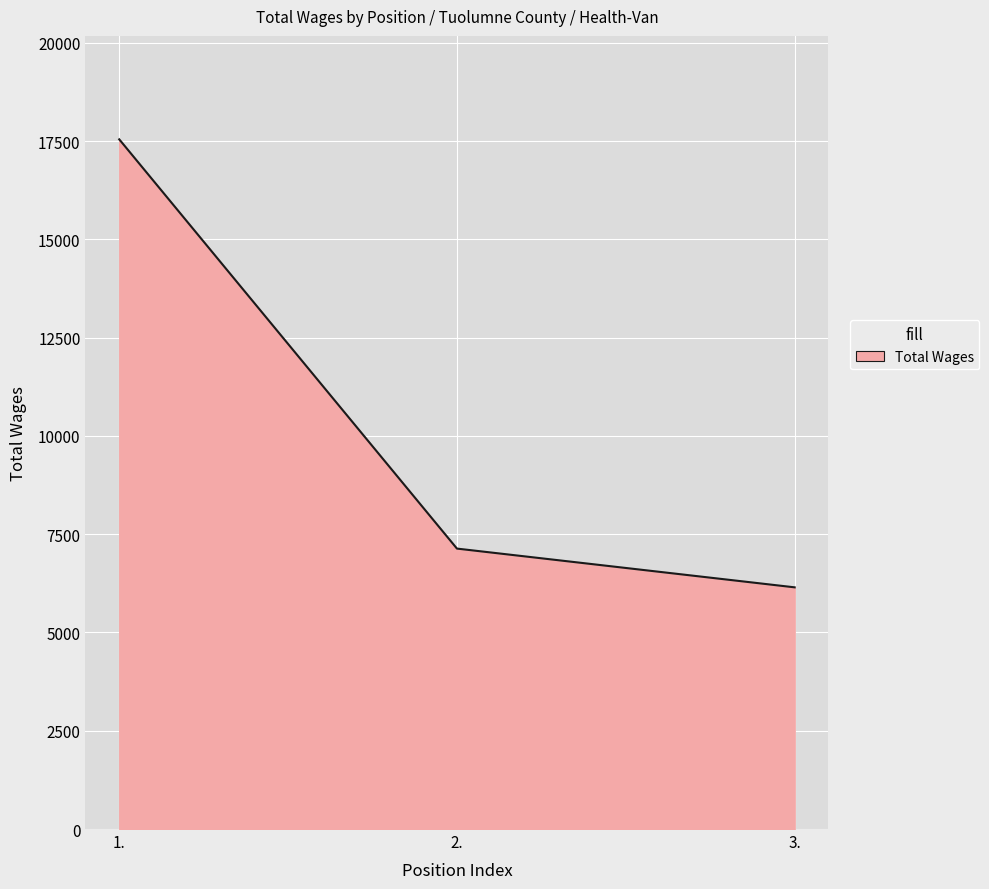

What is the ratio of the value at 1. to the value at 2.?

2.5